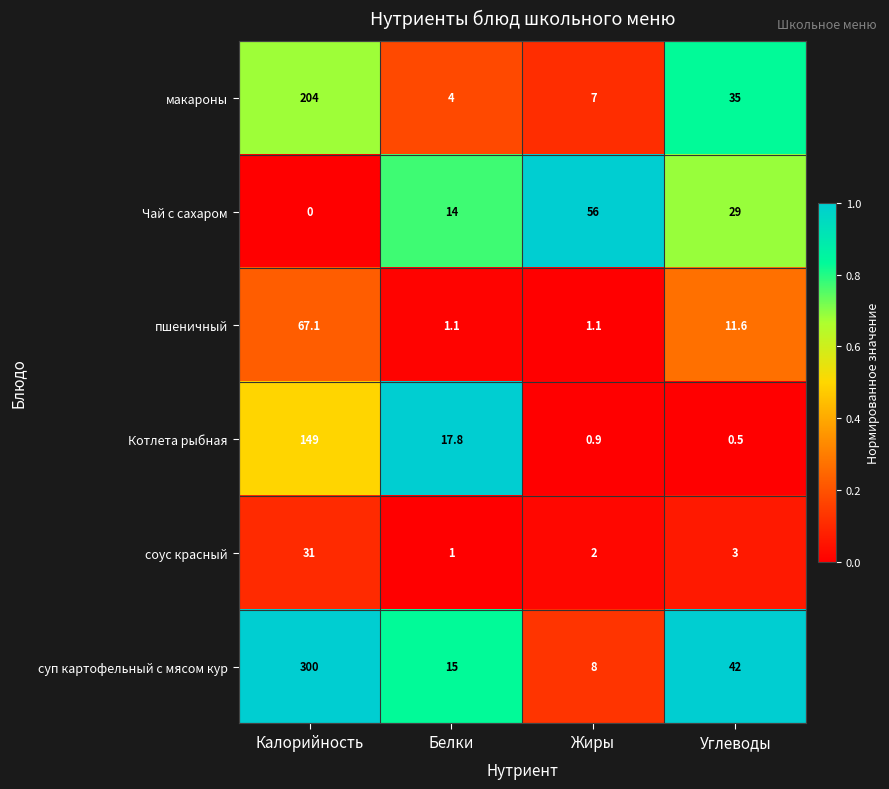

At which label is макароны closest to 104?

Углеводы